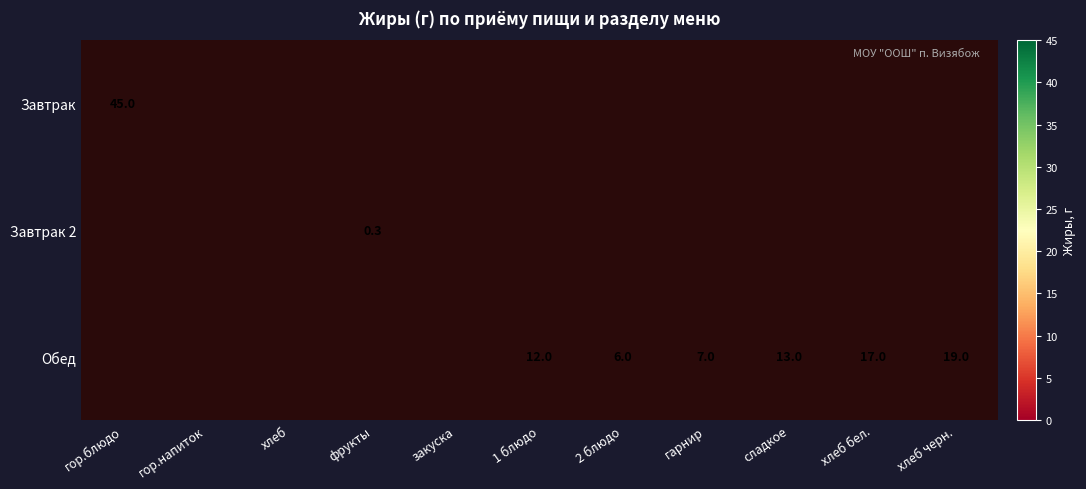

True or false: Завтрак has a value of 45.0 at гор.блюдо.

True